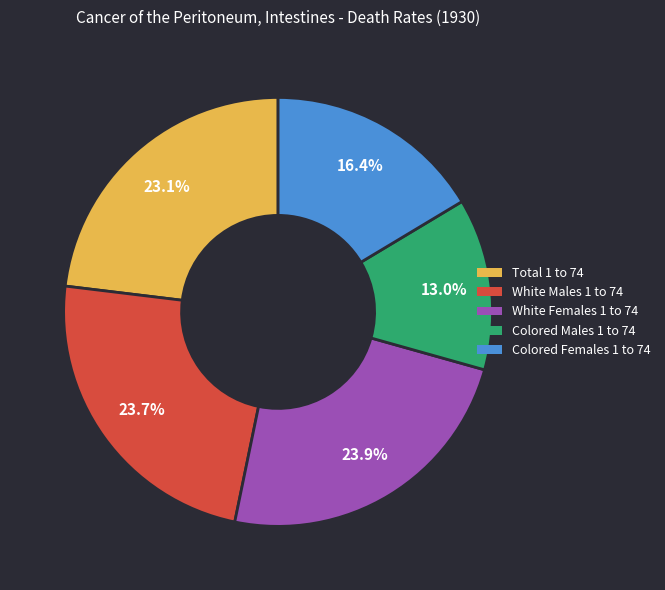

Is it true that Total 1 to 74 is 23% of the pie?

True